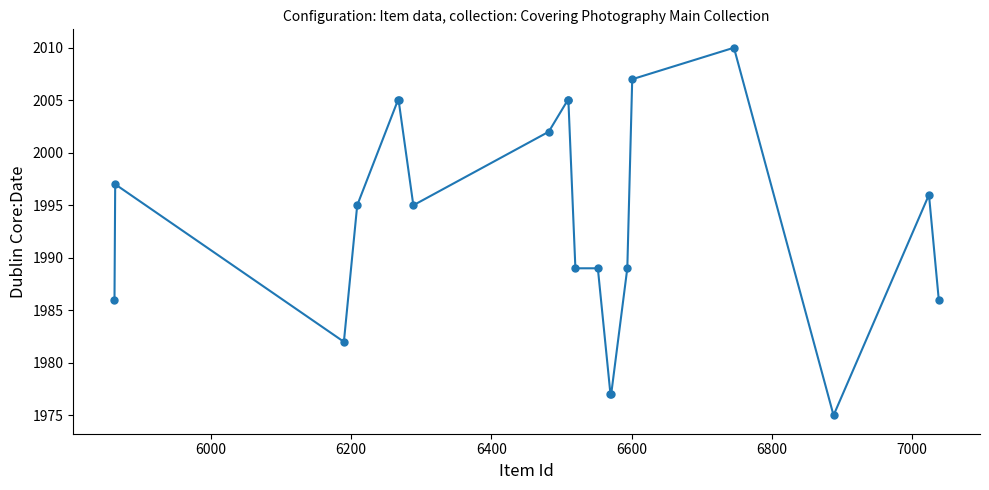

What is the difference between the second highest and minimum values?

32